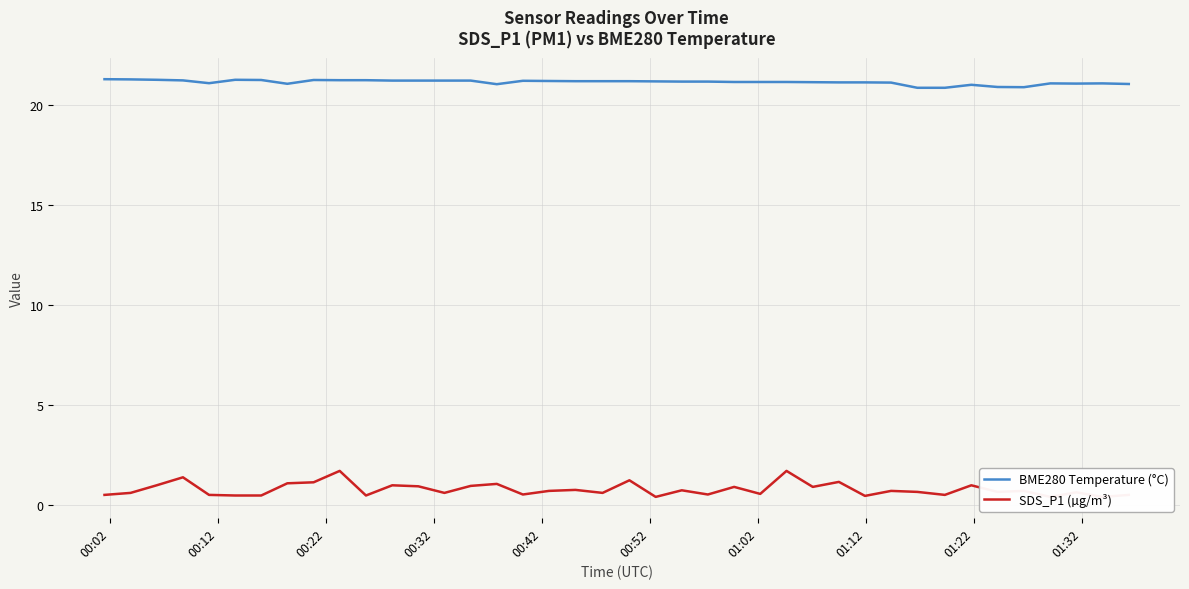

Rank the series by their average value, from lowest to highest.

SDS_P1 (µg/m³), BME280 Temperature (°C)